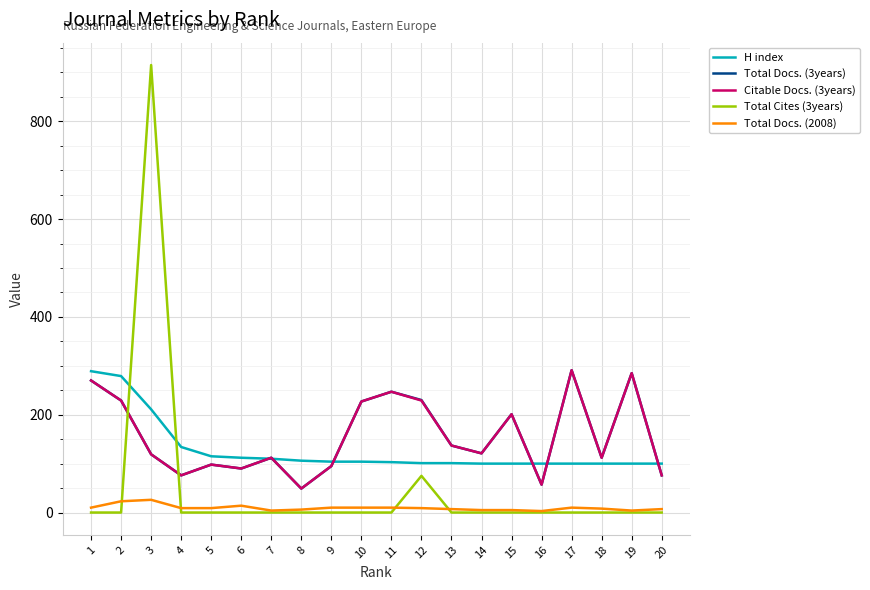

Count the number of categories in the chart.

20